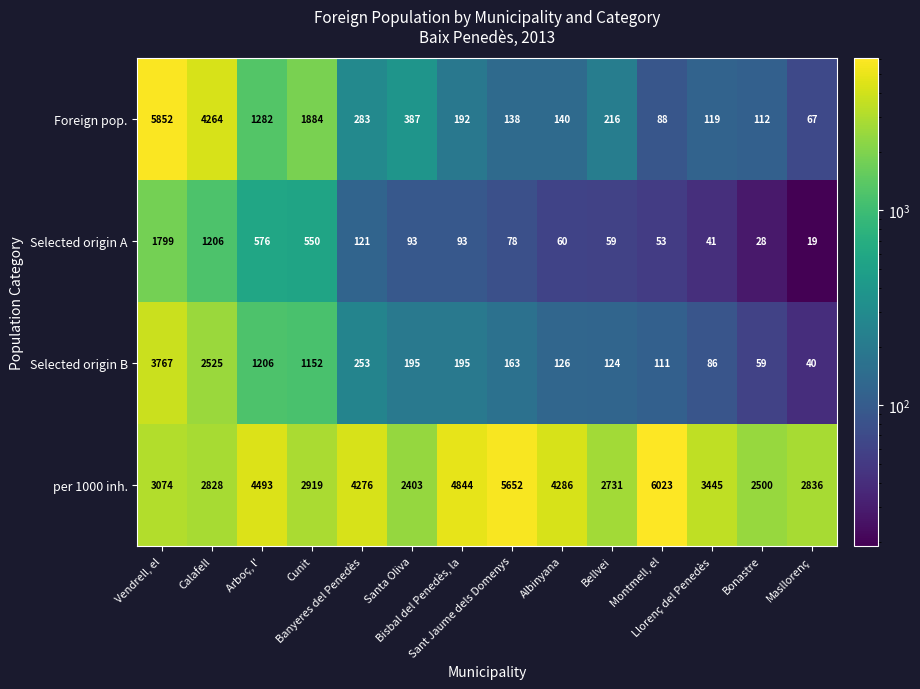

What is the difference between the maximum and second lowest values in the Selected origin A series?

1771